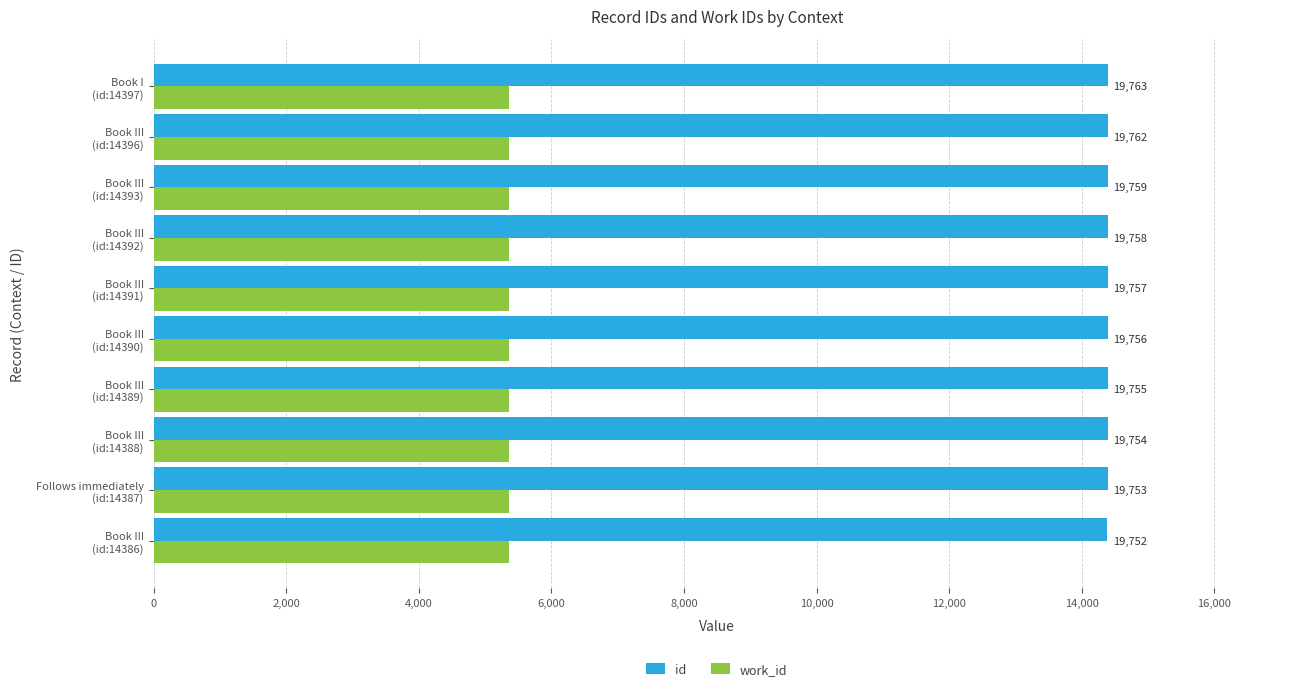

What are all the series names shown in the legend?

id, work_id